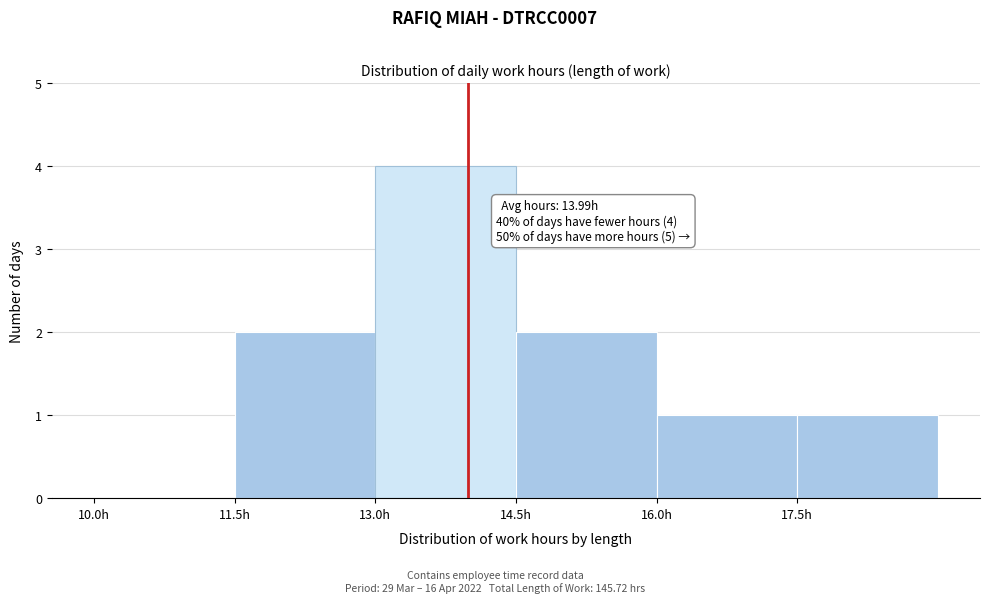

Which range on the x-axis has the tallest bar?

13.0 to 14.5